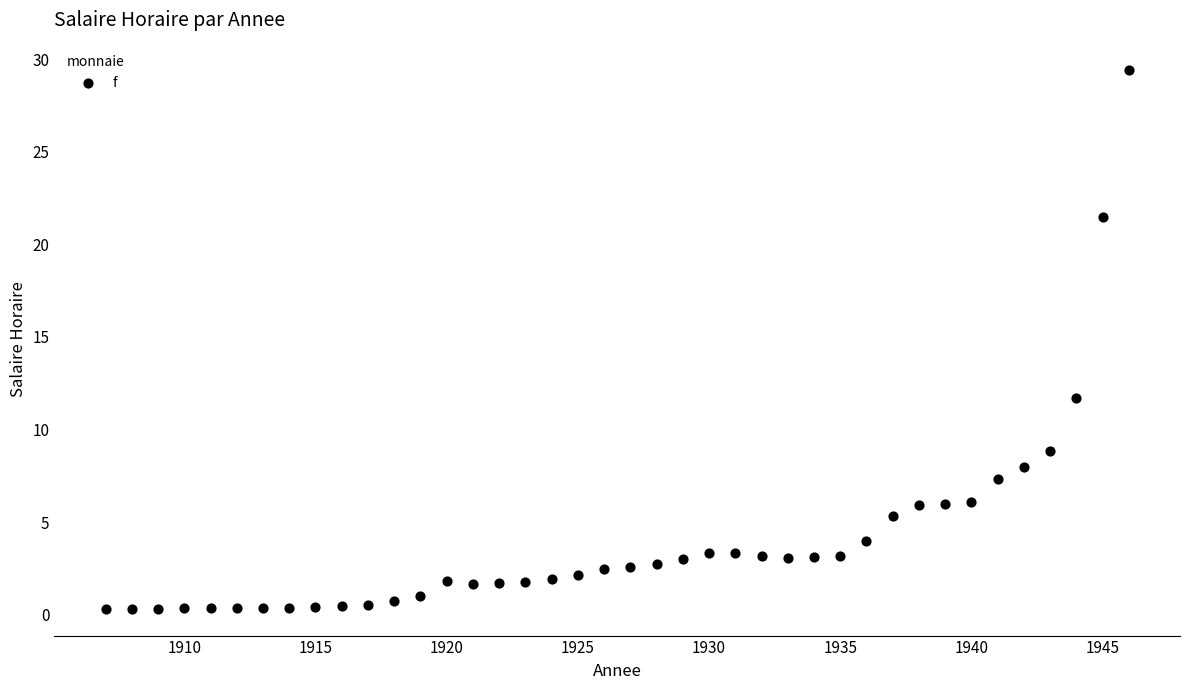

What Y value in the scatter plot is closest to 14?

11.7